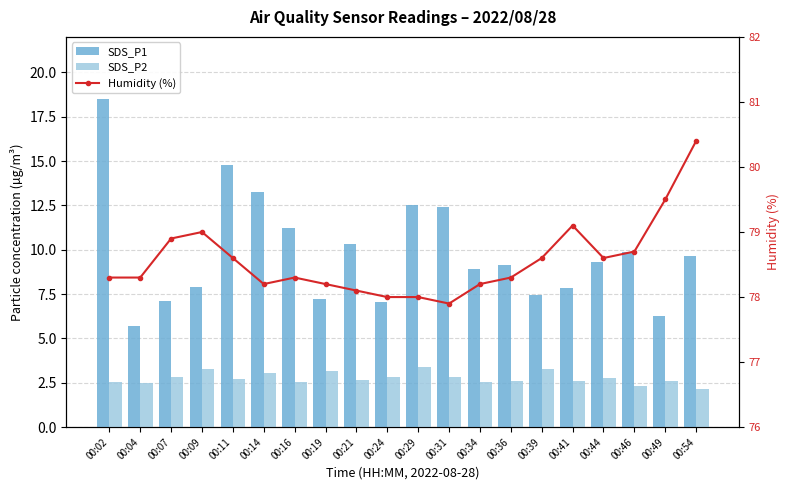

At 00:31, list the series in order from largest to smallest.

Humidity (%), SDS_P1, SDS_P2